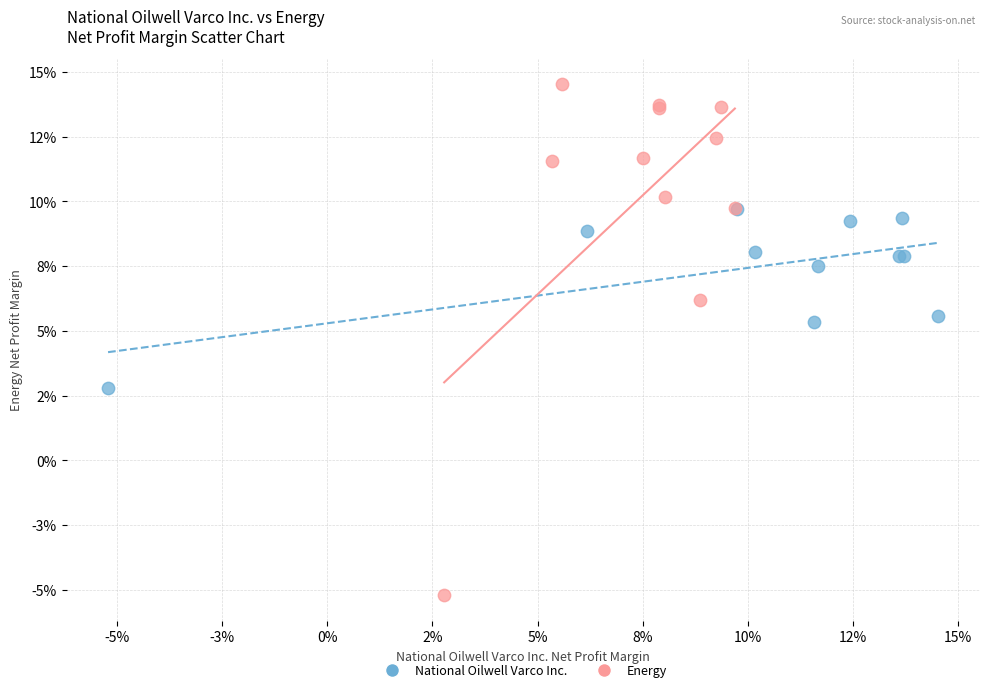

Which series contains the highest Y value?

Energy